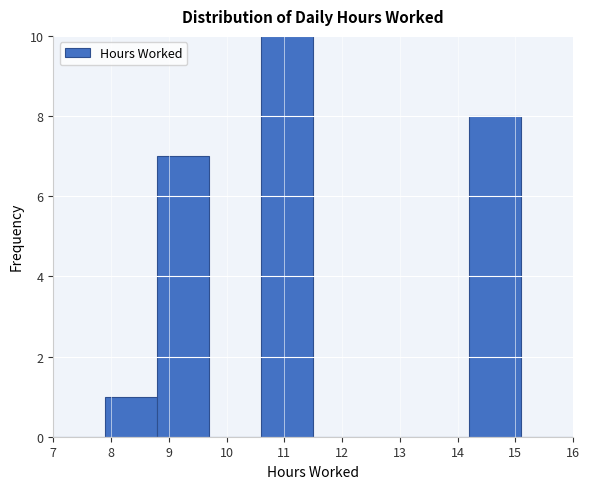

Reading left to right, transcribe this chart: for each bar, give the range it covers on the x-axis and its height. The values are not printed on the chart, so give them approximately, as read against the axis.

7.0 to 7.9: 0
7.9 to 8.8: 1
8.8 to 9.7: 7
9.7 to 10.6: 0
10.6 to 11.5: 10
11.5 to 12.4: 0
12.4 to 13.3: 0
13.3 to 14.2: 0
14.2 to 15.1: 8
15.1 to 16.0: 0